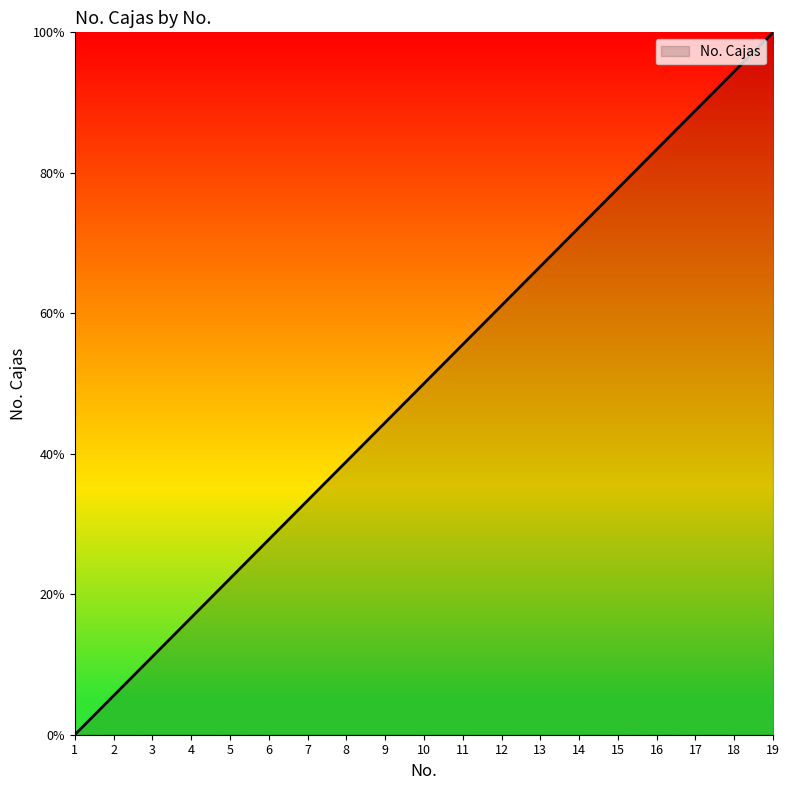

At which category does the chart reach its minimum across all series?

1